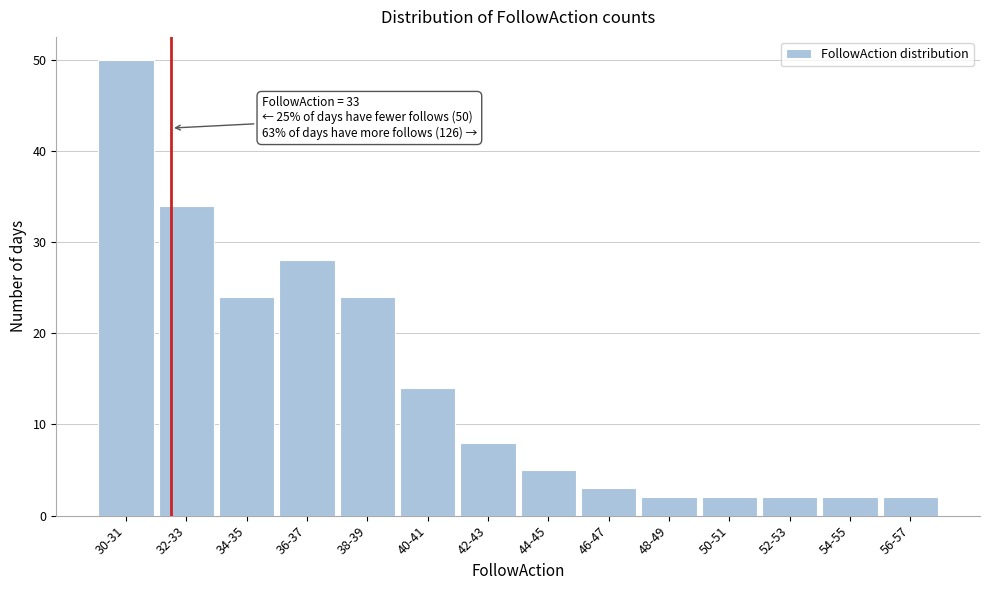

Reading left to right, list all the values displayed in this chart.

50	34	24	28	24	14	8	5	3	2	2	2	2	2